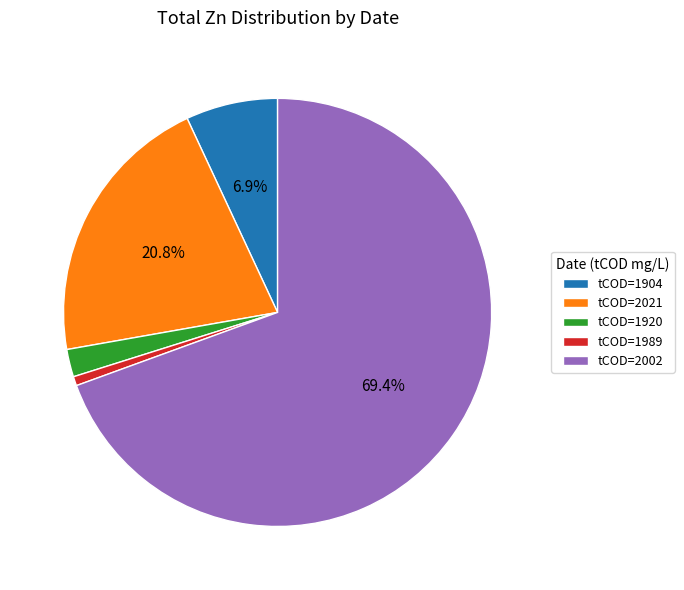

Rank the categories by value from lowest to highest.

tCOD=1989, tCOD=1920, tCOD=1904, tCOD=2021, tCOD=2002